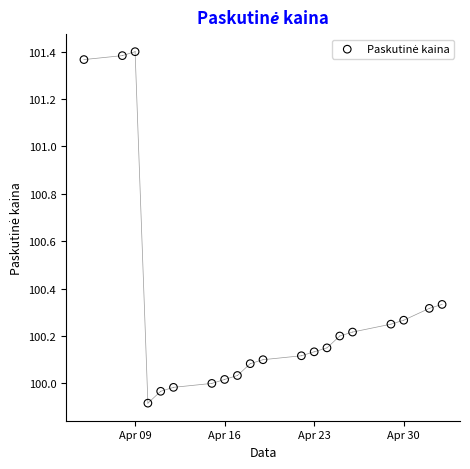

What is the range of X values (max minus min)?

28.0